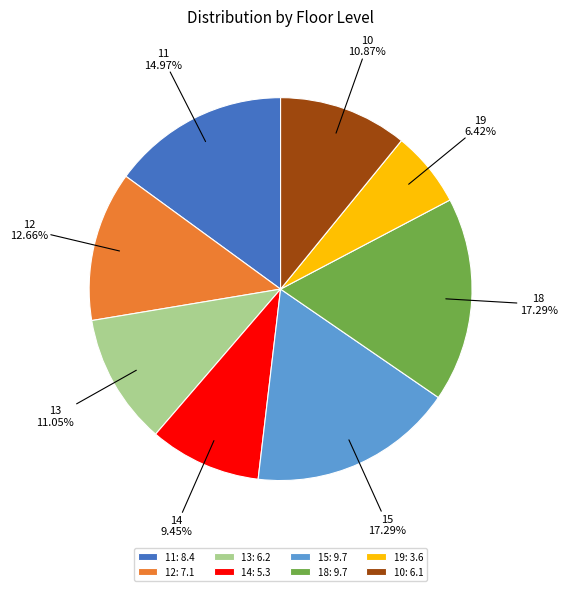

How many slices are in this pie chart?

8